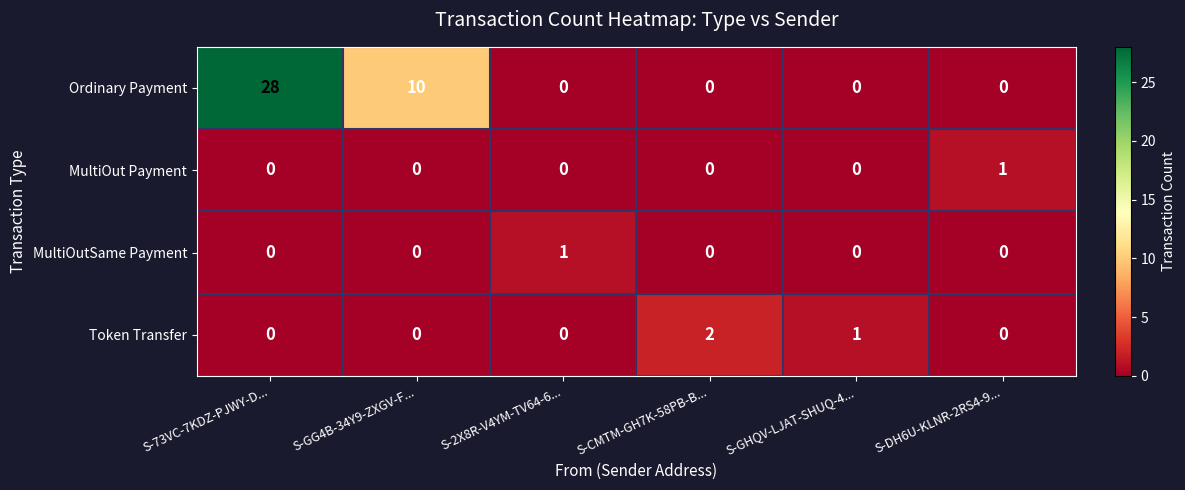

Reading right to left, transcribe all the data shown in this chart.

Ordinary Payment: S-DH6U-KLNR-2RS4-9...=0	S-GHQV-LJAT-SHUQ-4...=0	S-CMTM-GH7K-58PB-B...=0	S-2X8R-V4YM-TV64-6...=0	S-GG4B-34Y9-ZXGV-F...=10	S-73VC-7KDZ-PJWY-D...=28
MultiOut Payment: S-DH6U-KLNR-2RS4-9...=1	S-GHQV-LJAT-SHUQ-4...=0	S-CMTM-GH7K-58PB-B...=0	S-2X8R-V4YM-TV64-6...=0	S-GG4B-34Y9-ZXGV-F...=0	S-73VC-7KDZ-PJWY-D...=0
MultiOutSame Payment: S-DH6U-KLNR-2RS4-9...=0	S-GHQV-LJAT-SHUQ-4...=0	S-CMTM-GH7K-58PB-B...=0	S-2X8R-V4YM-TV64-6...=1	S-GG4B-34Y9-ZXGV-F...=0	S-73VC-7KDZ-PJWY-D...=0
Token Transfer: S-DH6U-KLNR-2RS4-9...=0	S-GHQV-LJAT-SHUQ-4...=1	S-CMTM-GH7K-58PB-B...=2	S-2X8R-V4YM-TV64-6...=0	S-GG4B-34Y9-ZXGV-F...=0	S-73VC-7KDZ-PJWY-D...=0